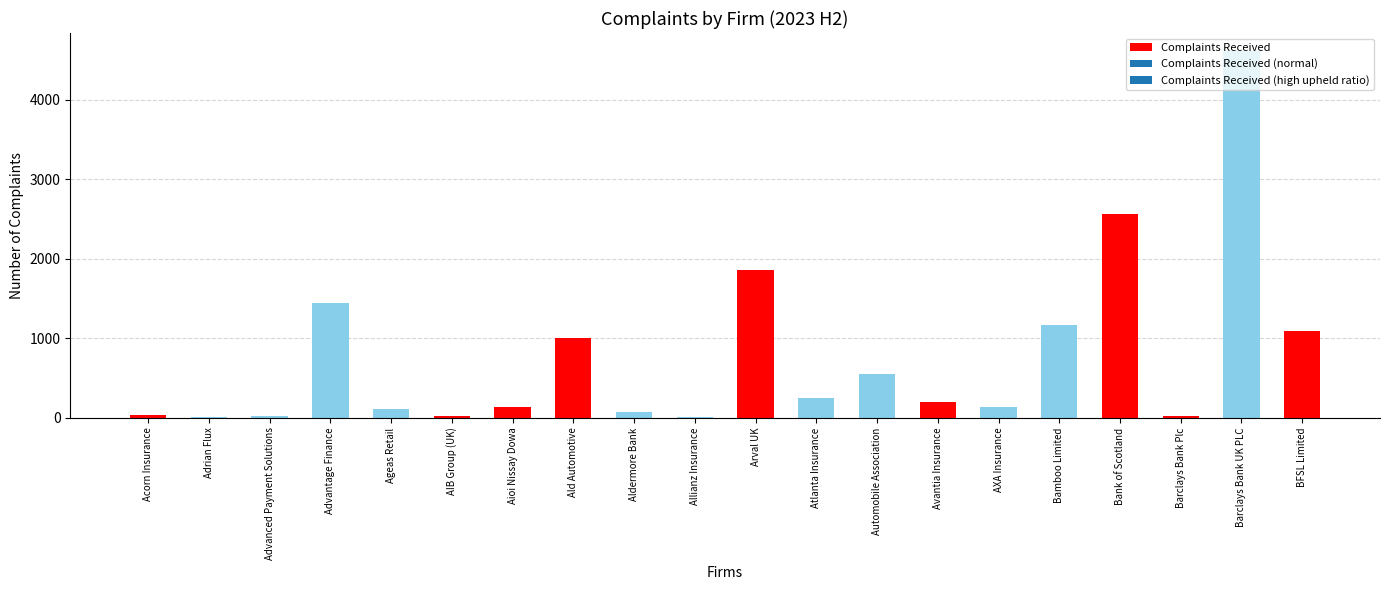

Are the bars horizontal?

No